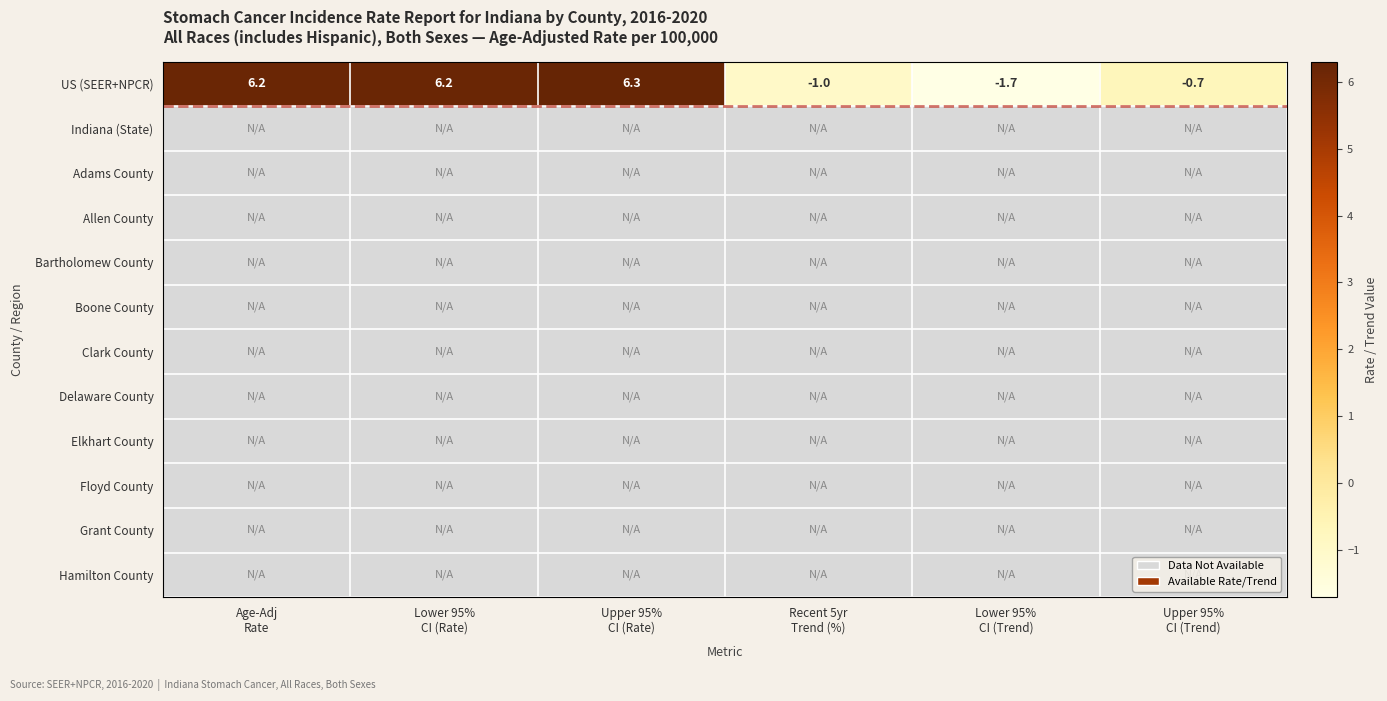

Where is US (SEER+NPCR) nearest to the value 2?

Upper 95% CI (Trend)